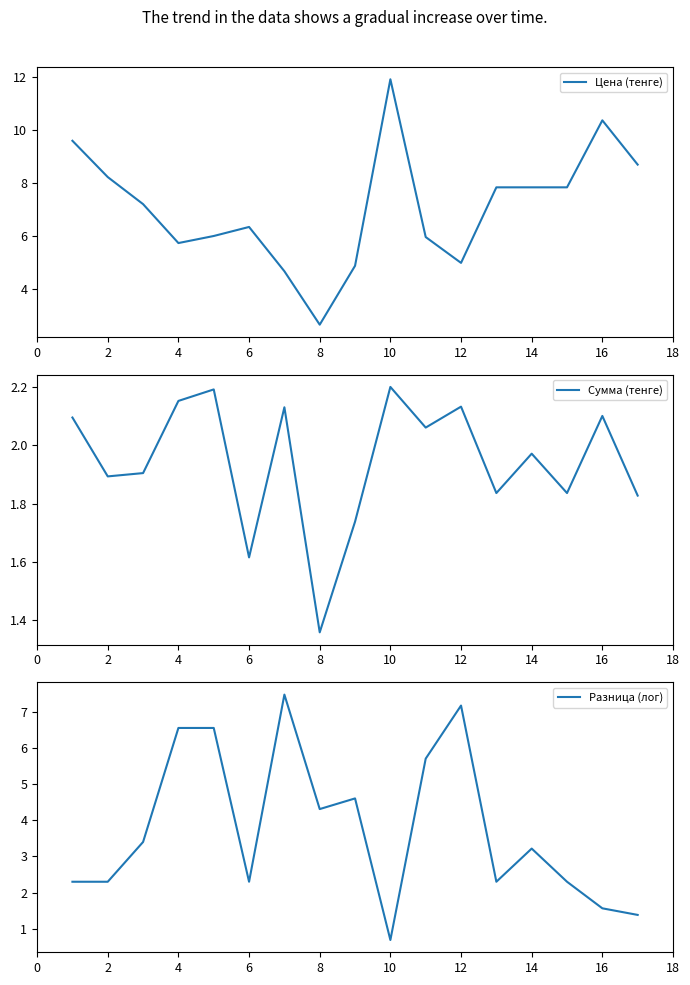

At which label does Сумма (тенге) reach its minimum?

8